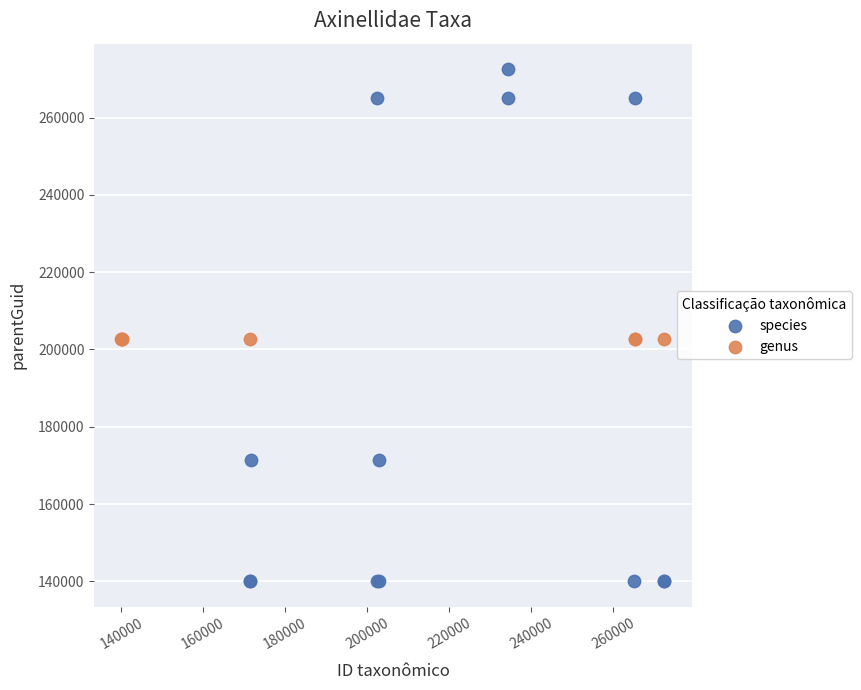

Which series contains the highest Y value?

species